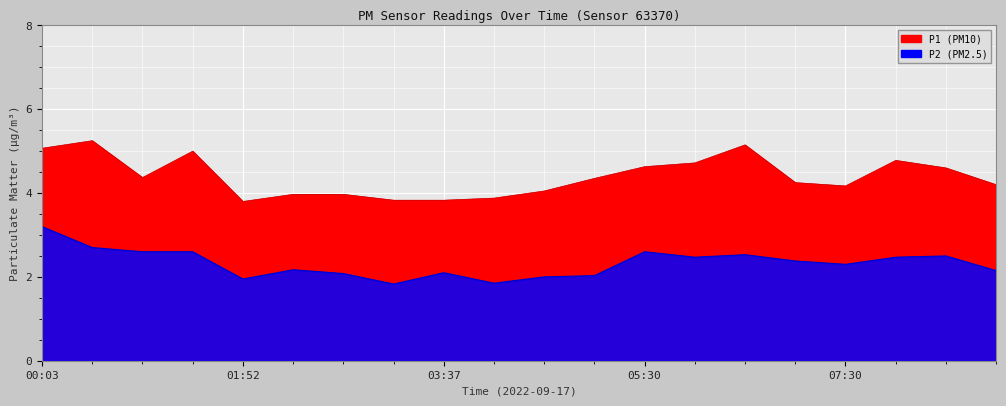

At how many categories does at least one series exceed 2?

20